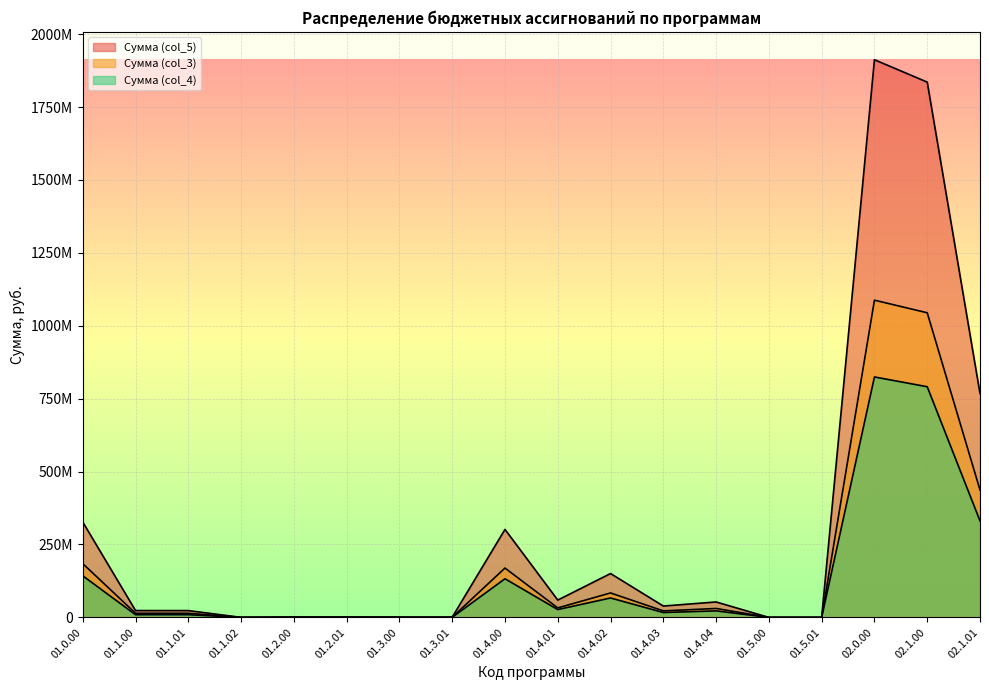

Which series changed the most between 01.1.02 and 01.4.01?

Сумма (col_5)